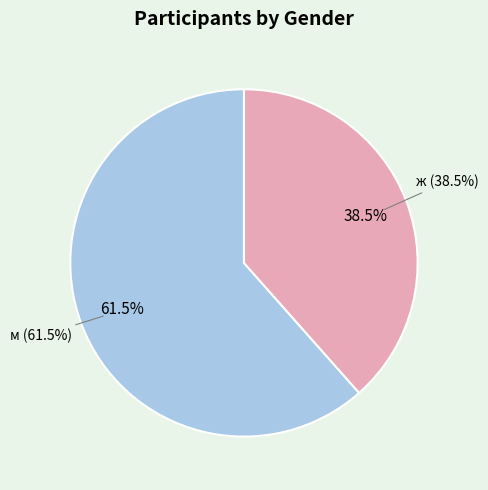

Is it true that ж is 45% of the pie?

False